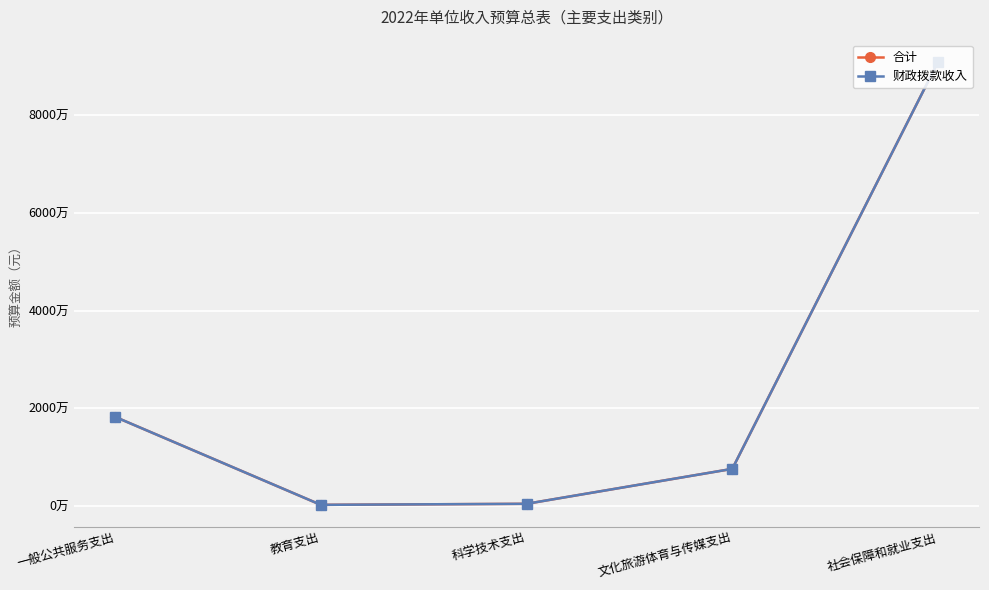

At which category does 财政拨款收入 reach its first local valley?

教育支出